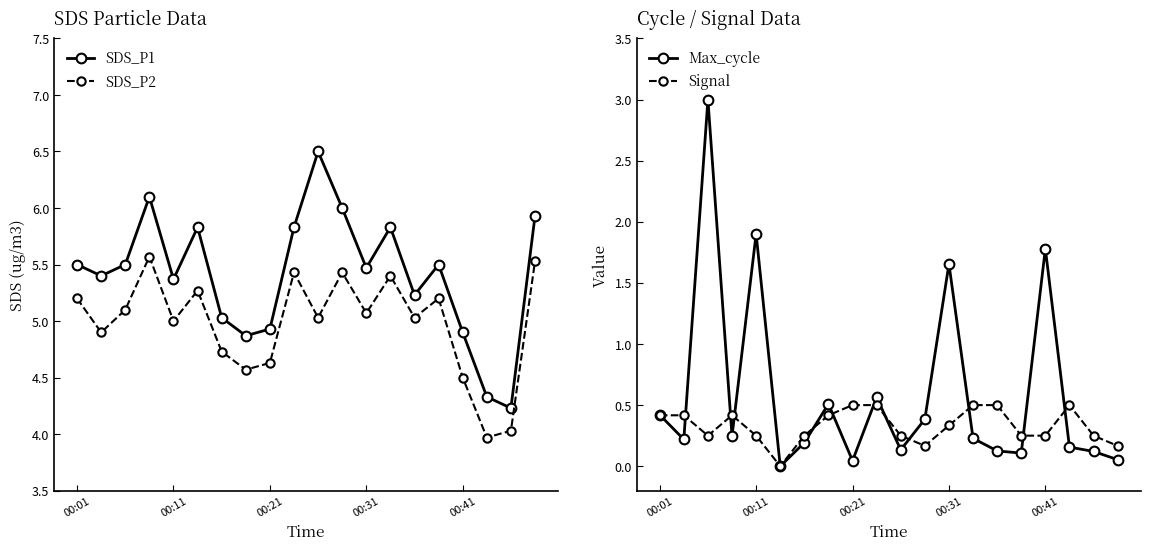

True or false: SDS_P2 and SDS_P1 cross at least once.

False